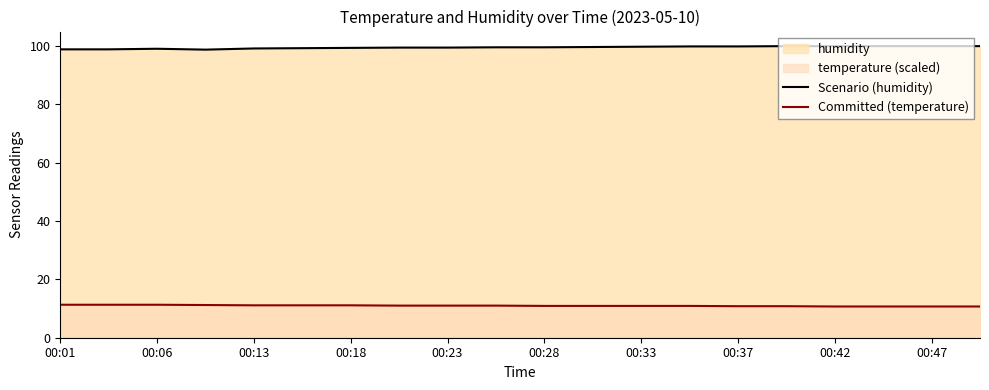

Which series has the largest total across all categories?

Scenario (humidity)